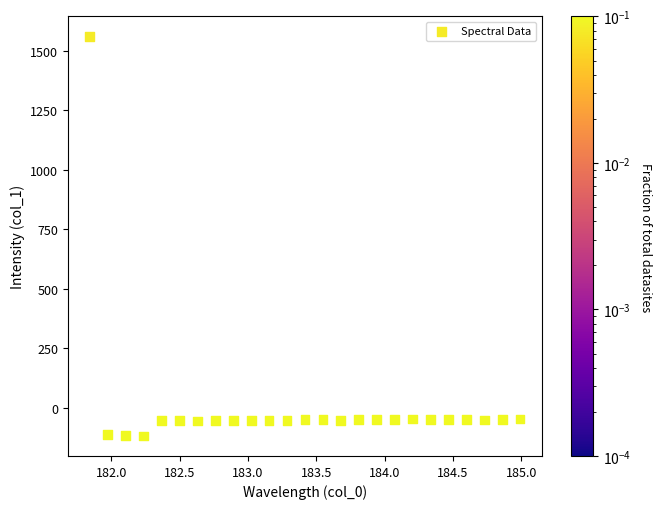

What is the range of X values (max minus min)?

3.1